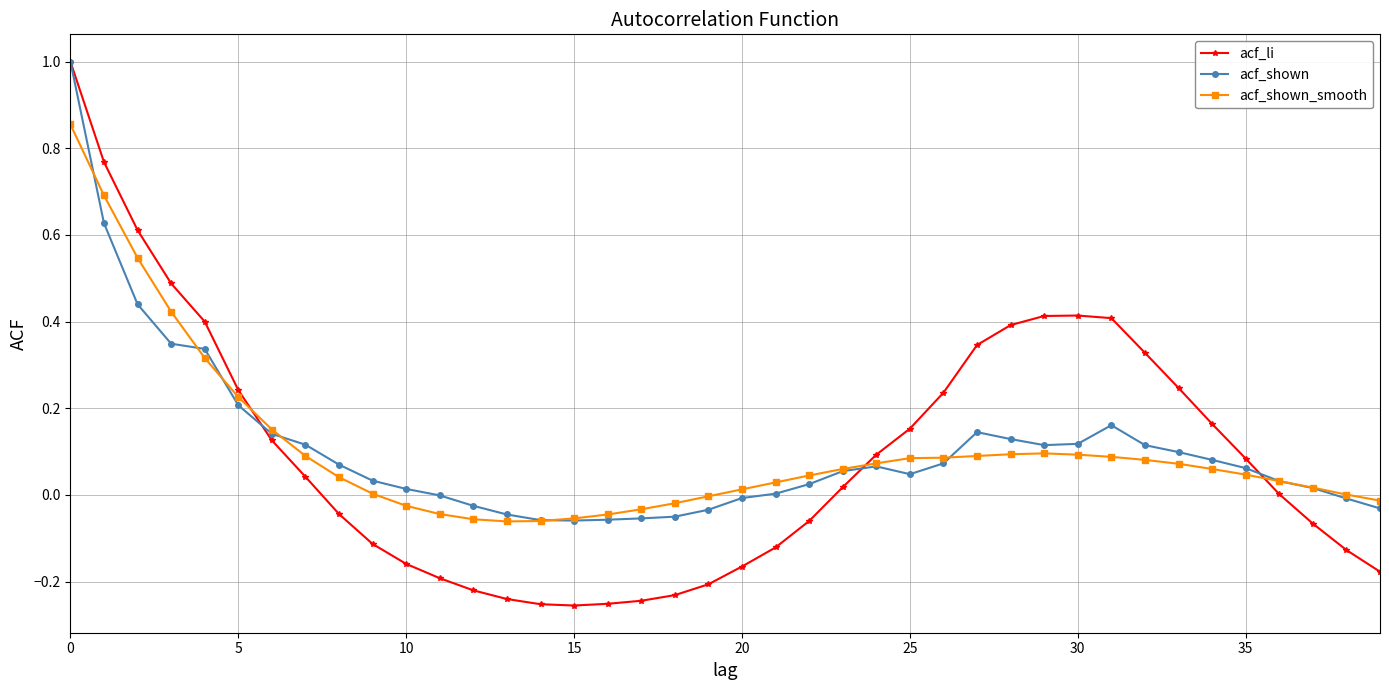

How many series are shown in this chart?

3